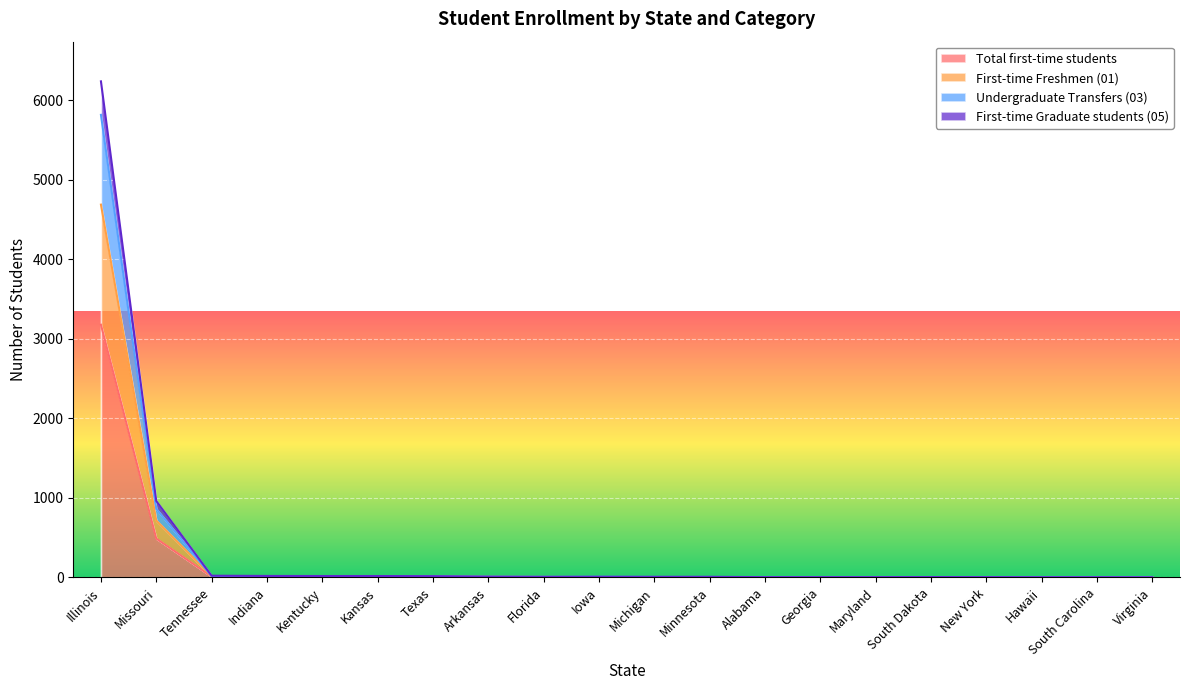

What is the sum of all First-time Freshmen (01) values?

5515